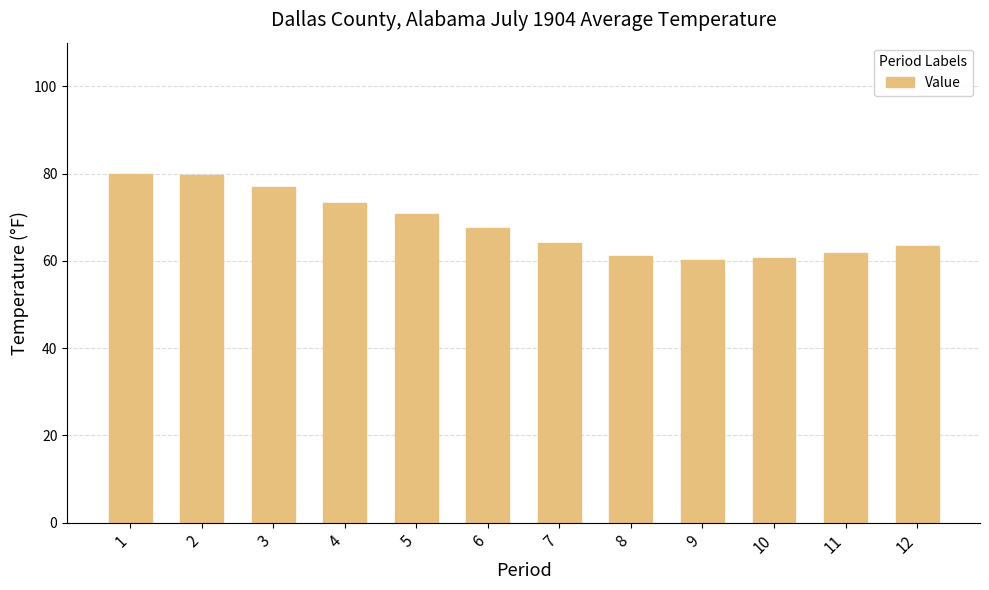

How many bars are there in total?

12